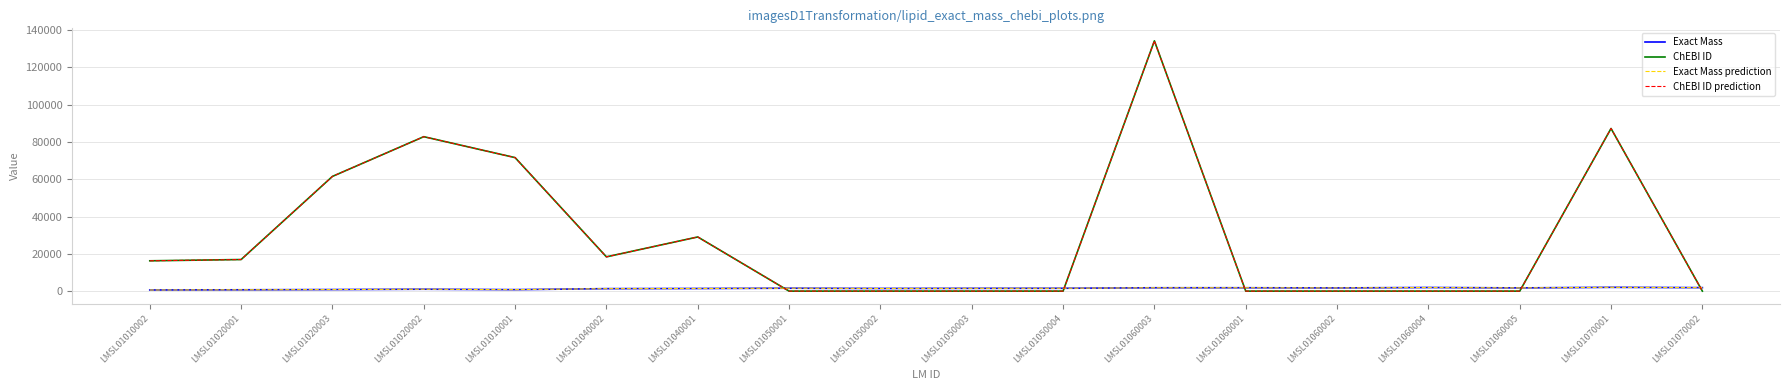

The value of Exact Mass at LMSL01050002 is 1430.9. True or false?

True